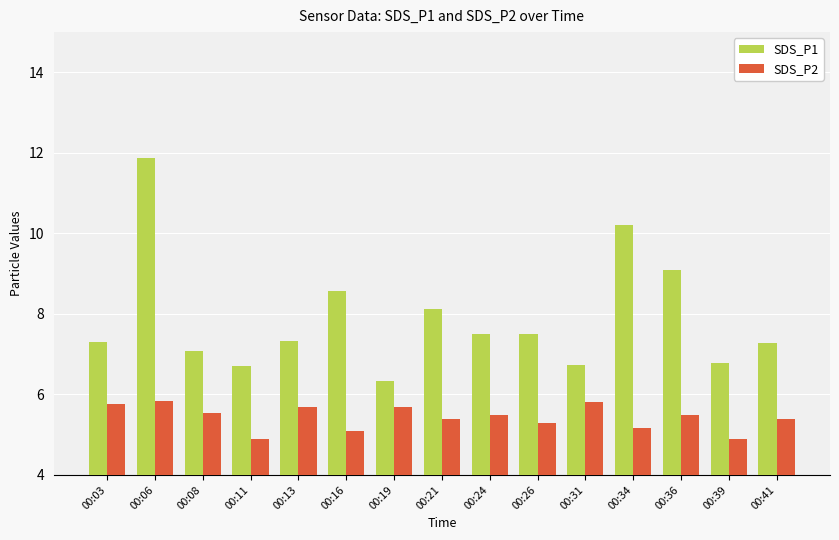

Between 00:36 and 00:41, which series saw the biggest shift?

SDS_P1